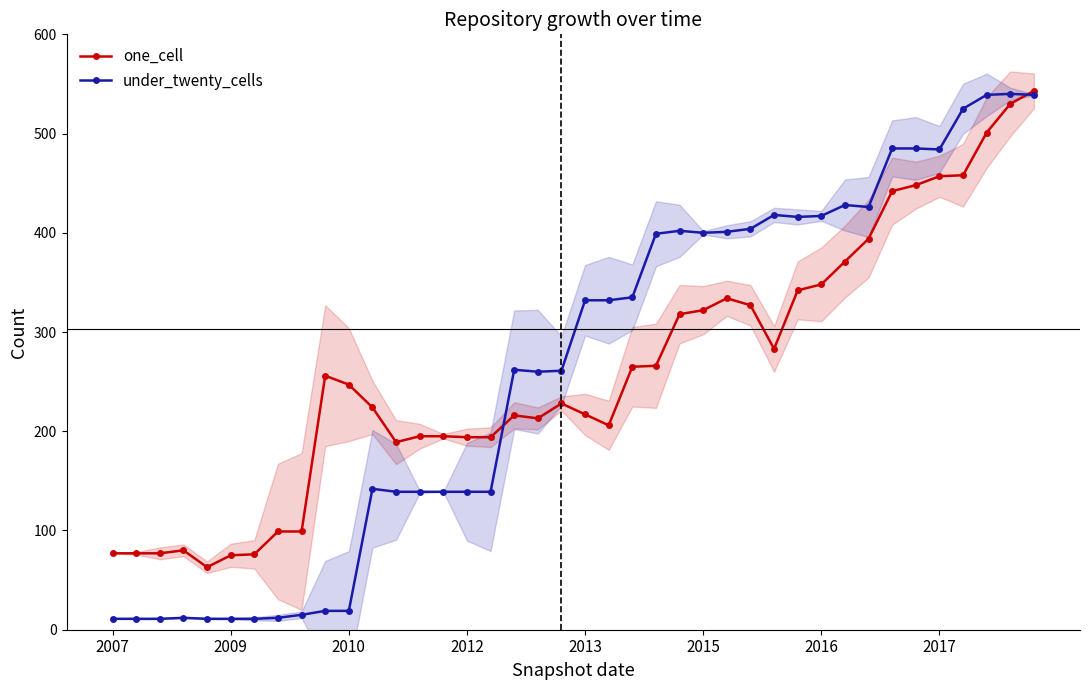

Which category has the highest value in the one_cell series?

39